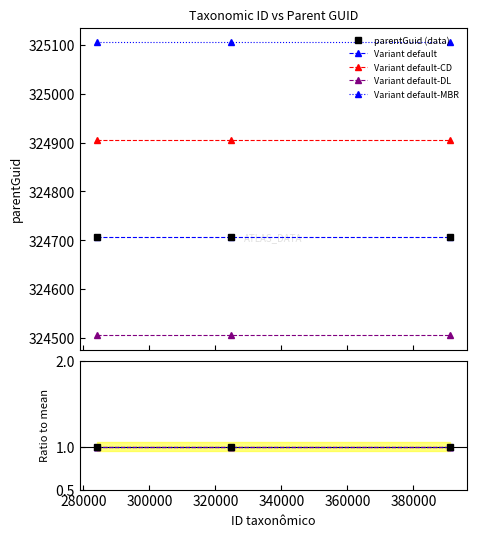

What is the sum of all parentGuid (data) values?

974118.0